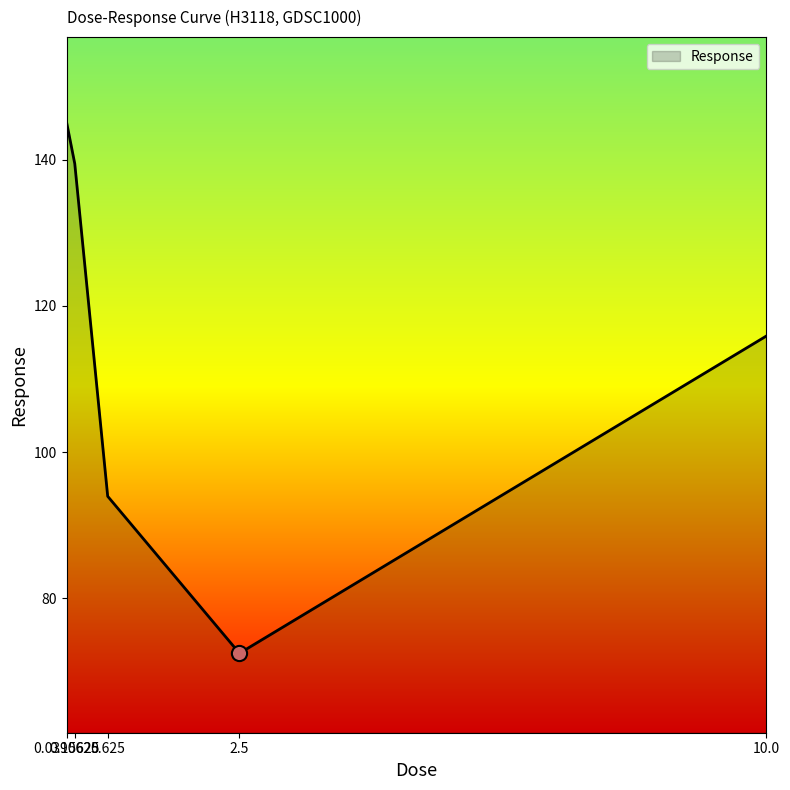

Approximately how many times larger is the value at 0.15625 compared to 0.625?

1.5